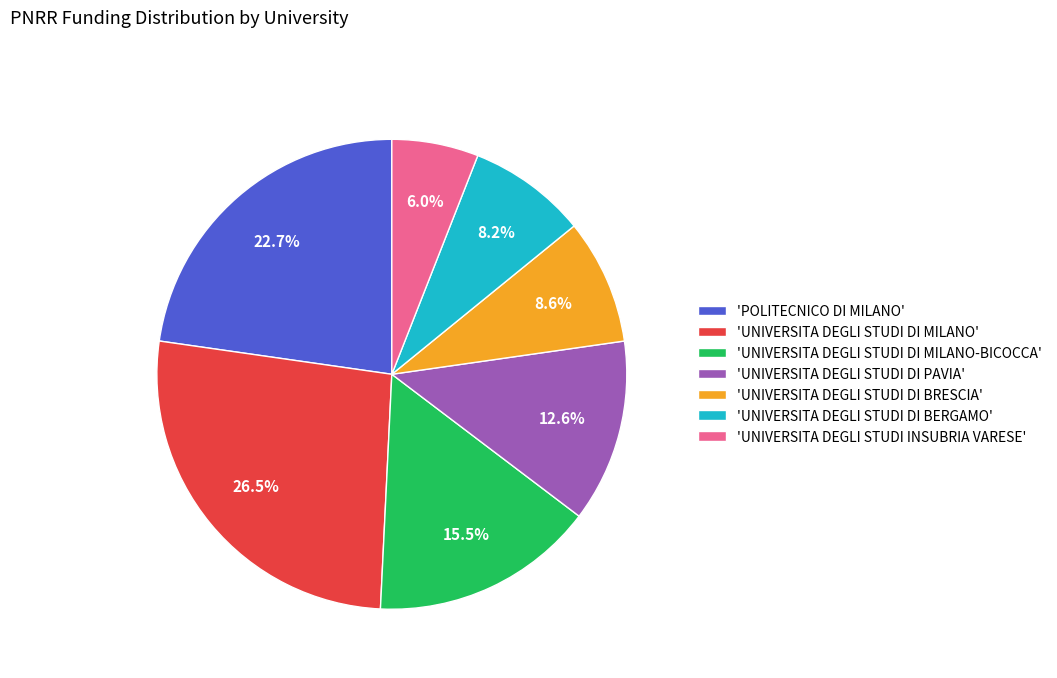

Is there a majority slice in this chart?

No